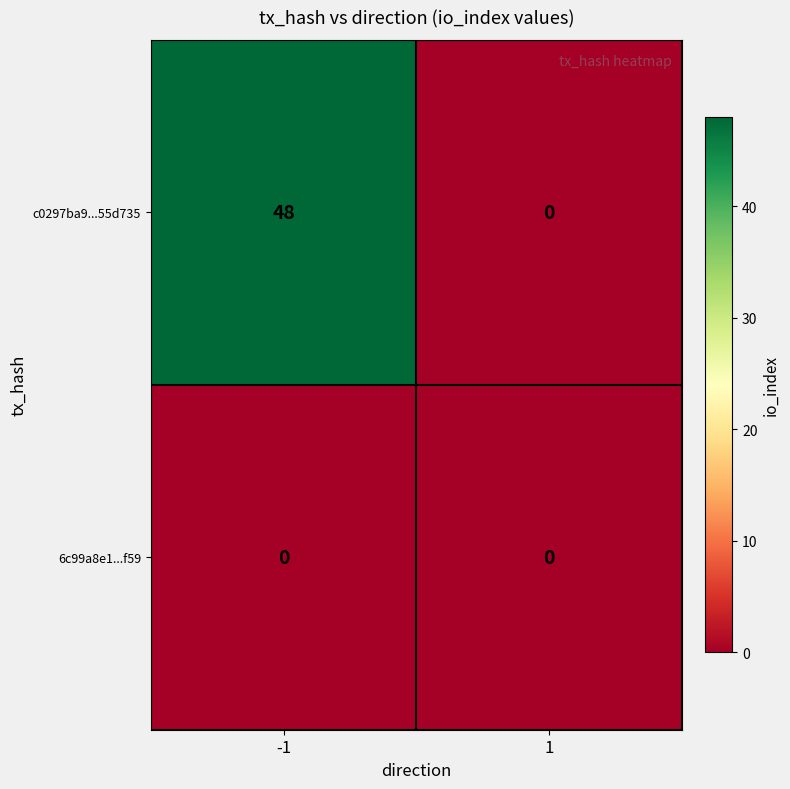

What is the difference between the maximum and minimum values in the c0297ba9...55d735 series?

48